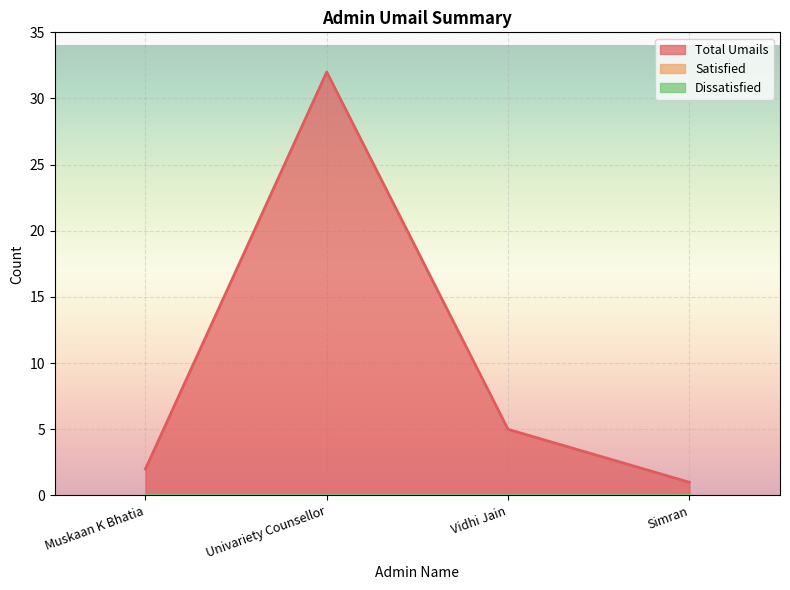

At how many categories does at least one series exceed 0?

4